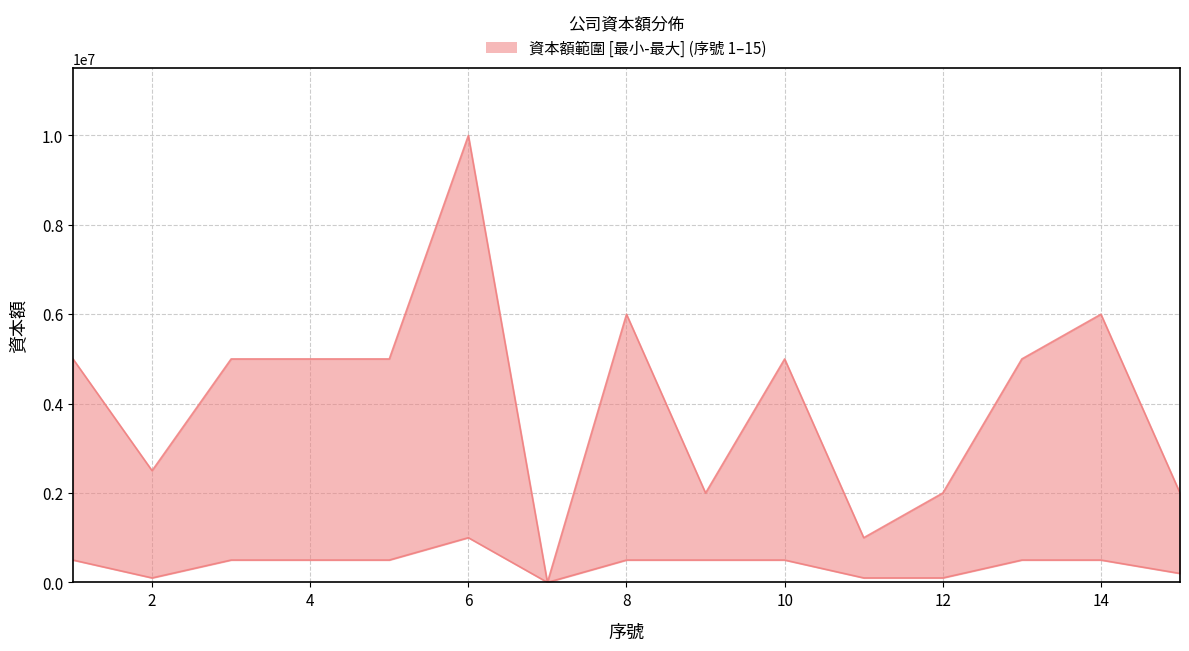

What is the value of the upper point at the 6th from the left?

10000000